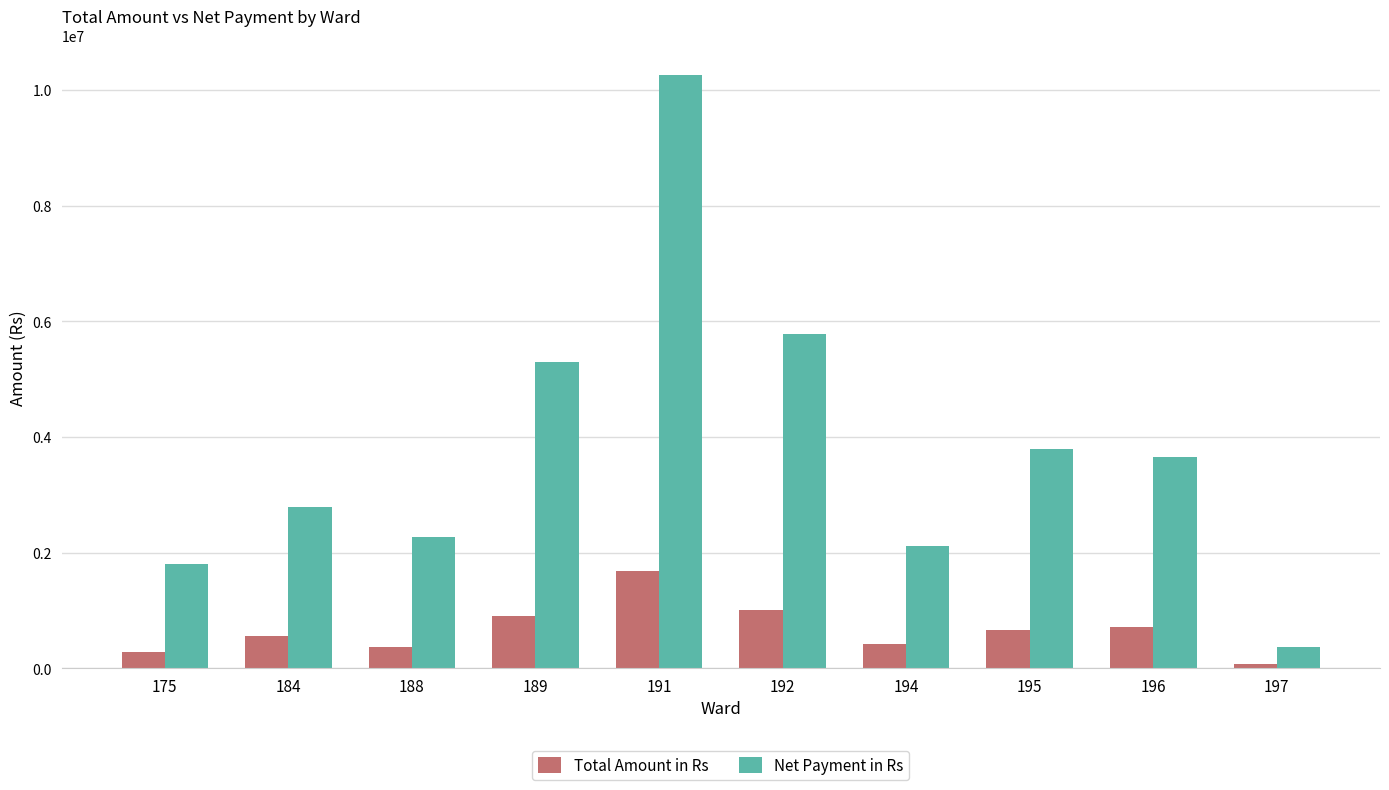

Reading left to right, list all the values displayed in this chart.

Total Amount in Rs: 175=283088	184=557686	188=374103	189=898916	191=1686943	192=1013515	194=423972	195=657365	196=713841	197=71290
Net Payment in Rs: 175=1810055	184=2782737	188=2265248	189=5302093	191=10253448	192=5782602	194=2112000	195=3797733	196=3649337	197=376590